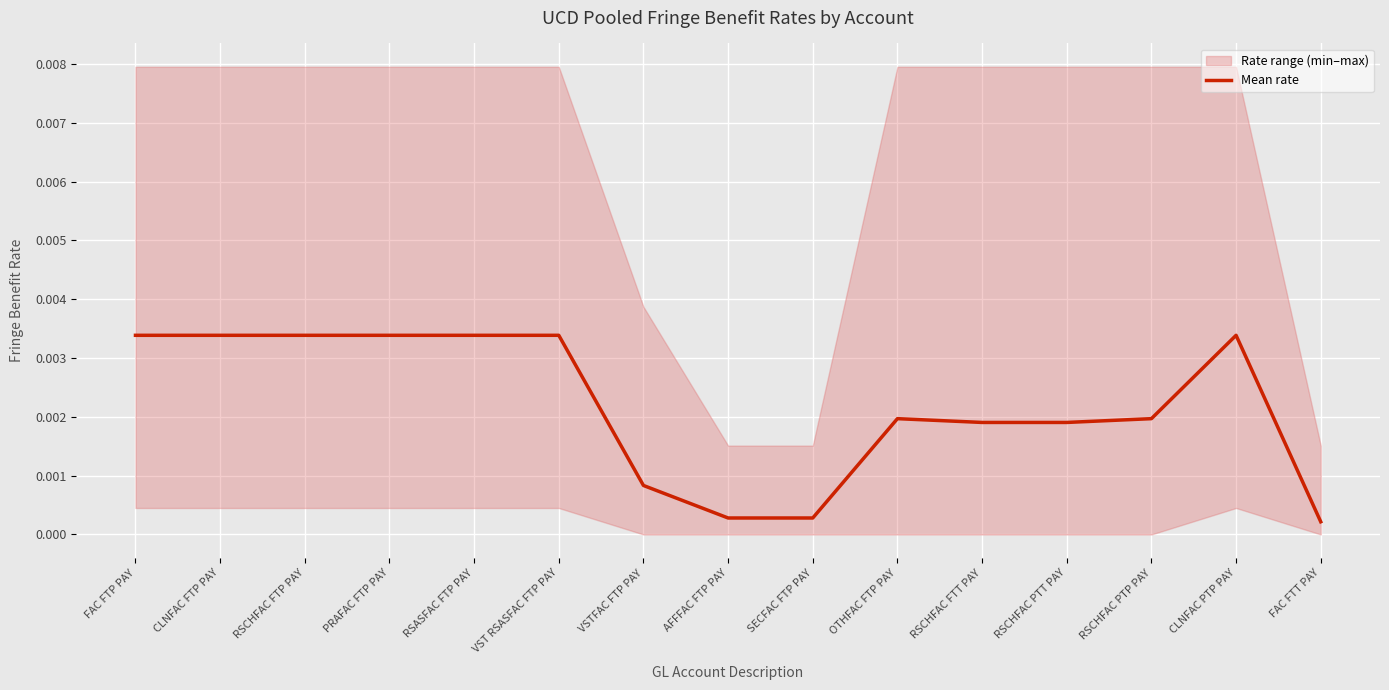

True or false: the data shows 0.0 at VST RSASFAC FTP PAY.

False